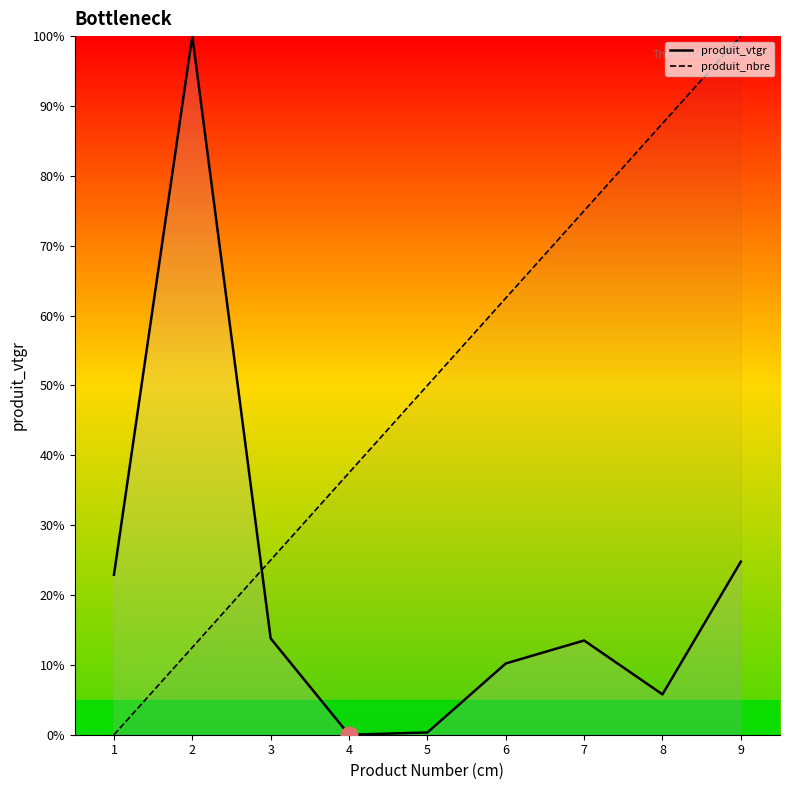

How many lines are shown in the chart?

2